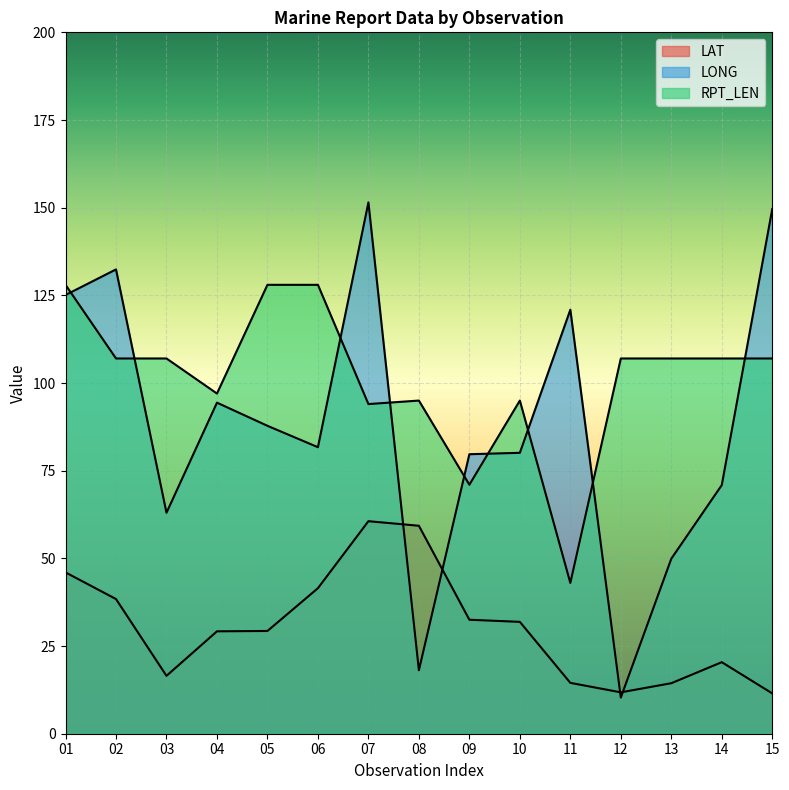

Which label corresponds to the smallest value in the chart?

12